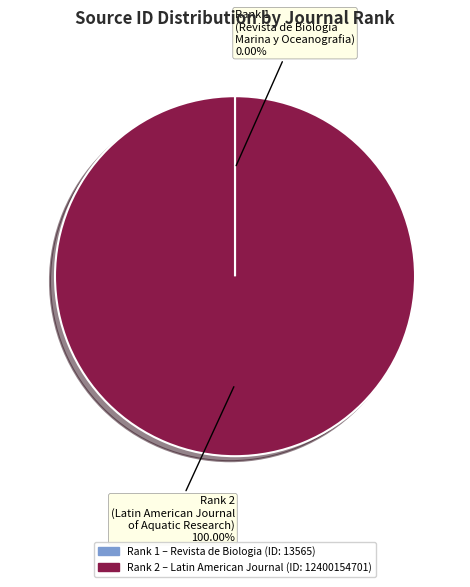

Is there any slice that represents more than half of the pie?

Yes